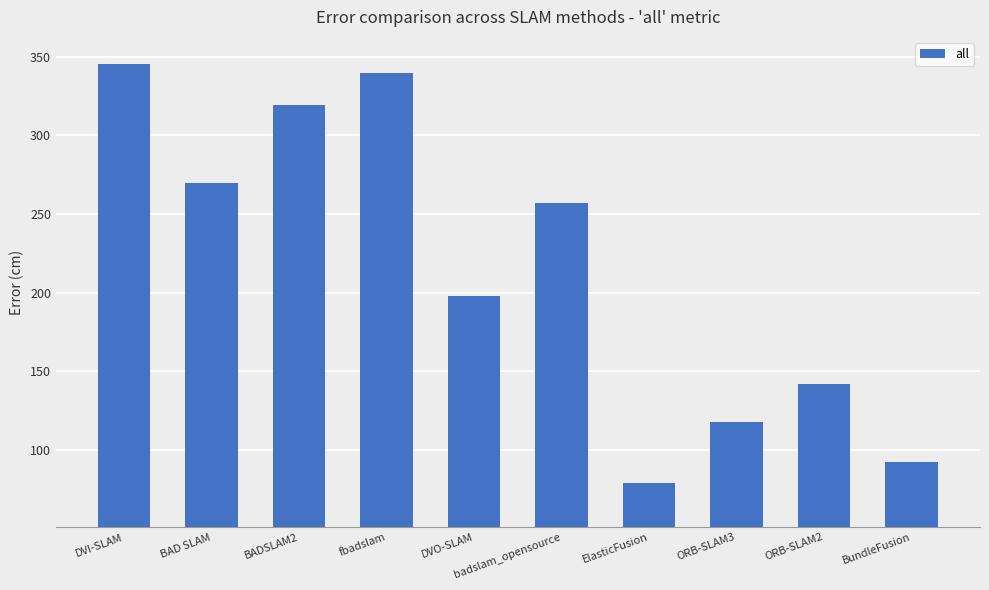

What is the sum of all values?

2159.1